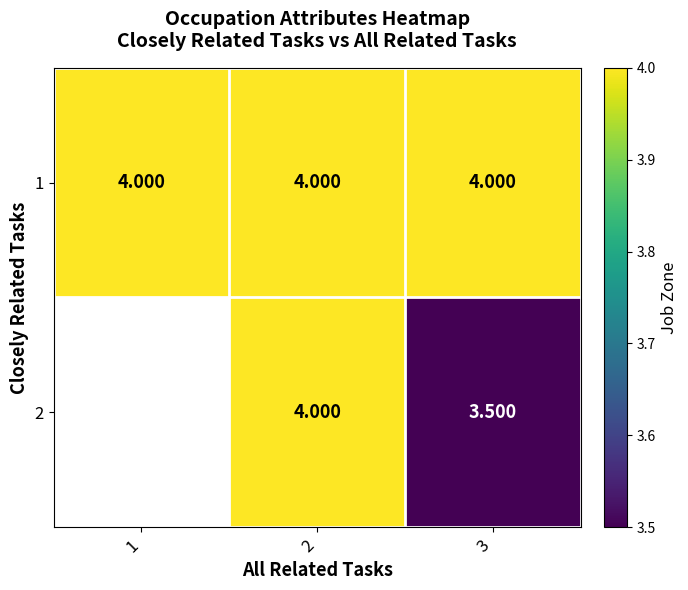

Is the value of 2 at 3 greater than the value of 1 at 2?

No